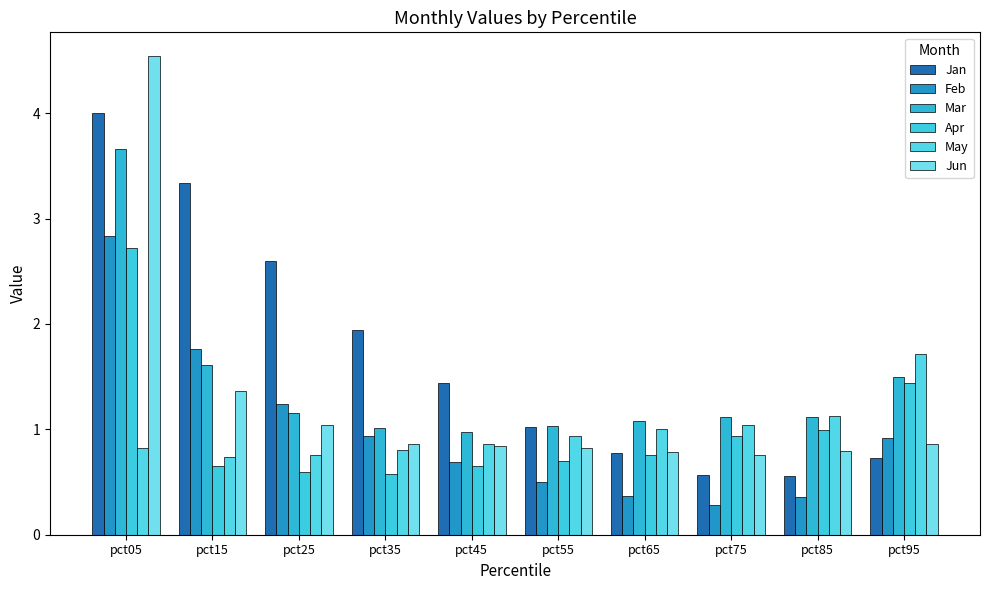

What is the value of the May bar at the 6th from the left?

0.9